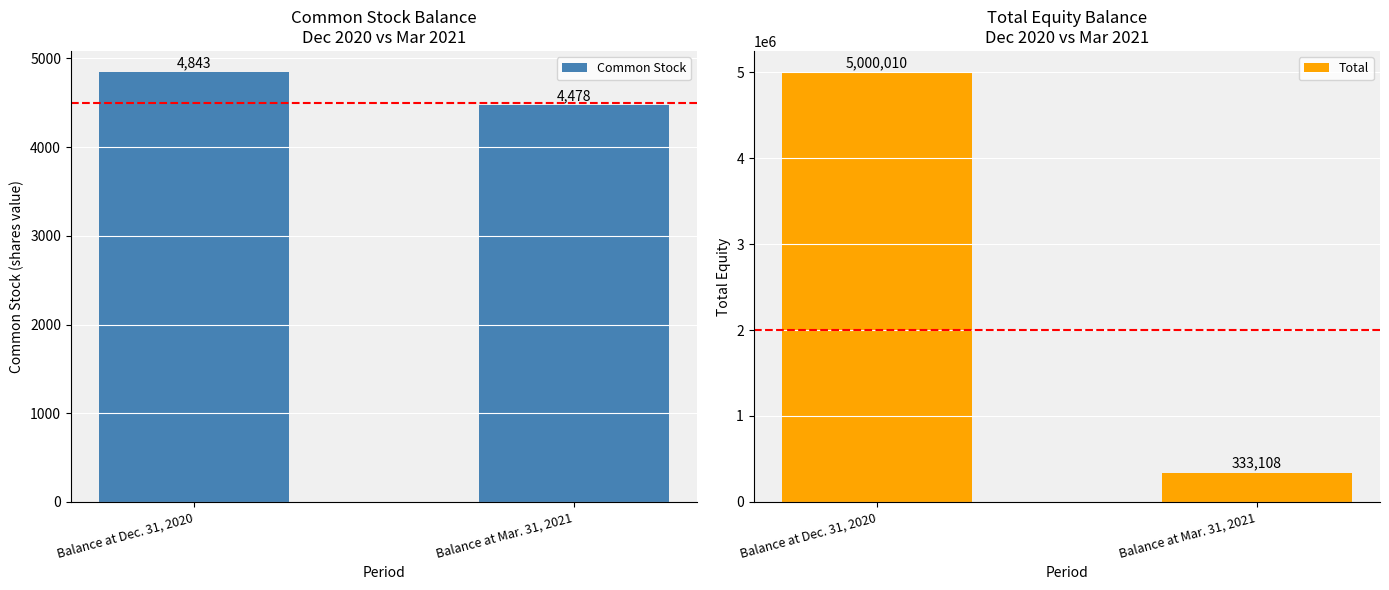

What is the difference between the Total values at Balance at Dec. 31, 2020 and Balance at Mar. 31, 2021?

4666902